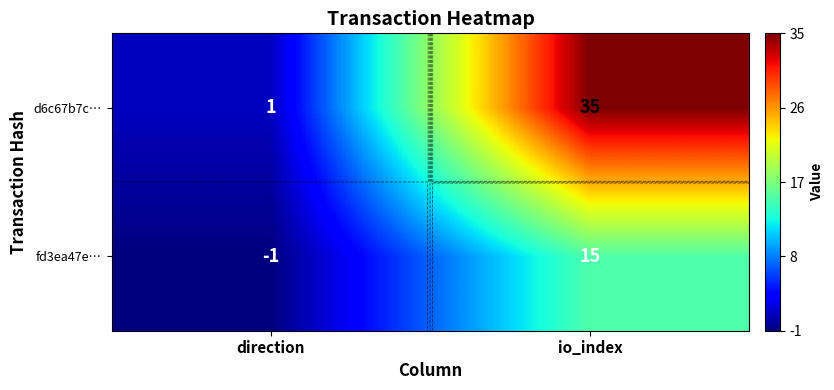

Between direction and io_index, which series saw the biggest shift?

d6c67b7c…